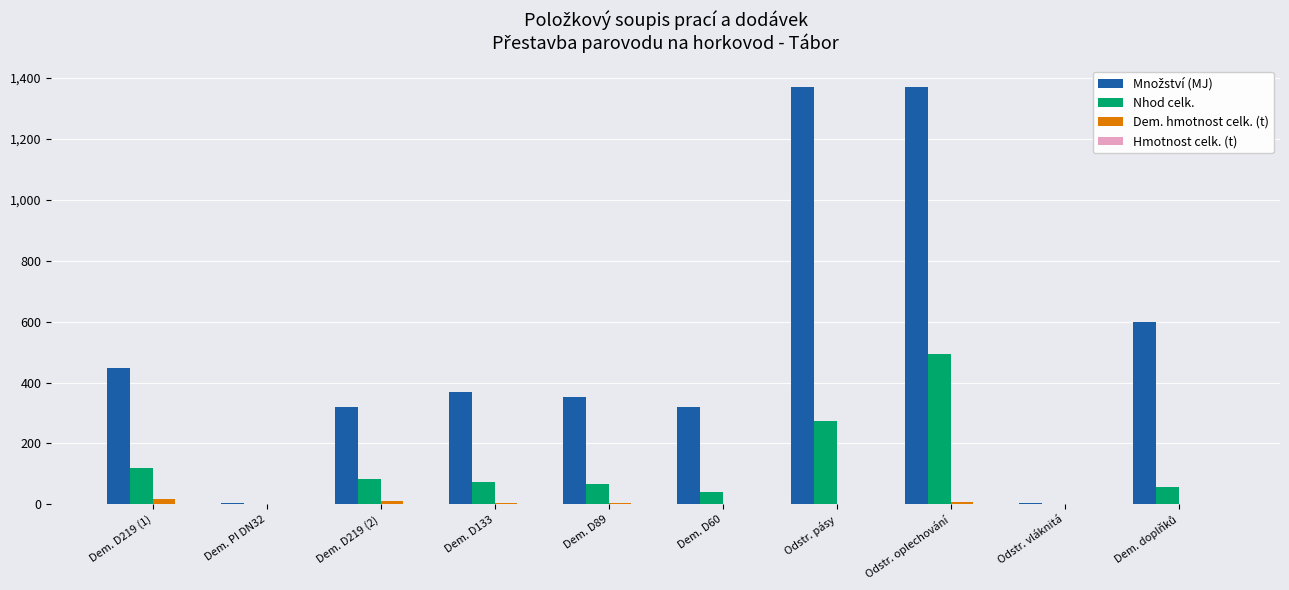

At which label does Dem. hmotnost celk. (t) first exceed 2?

Dem. D219 (1)